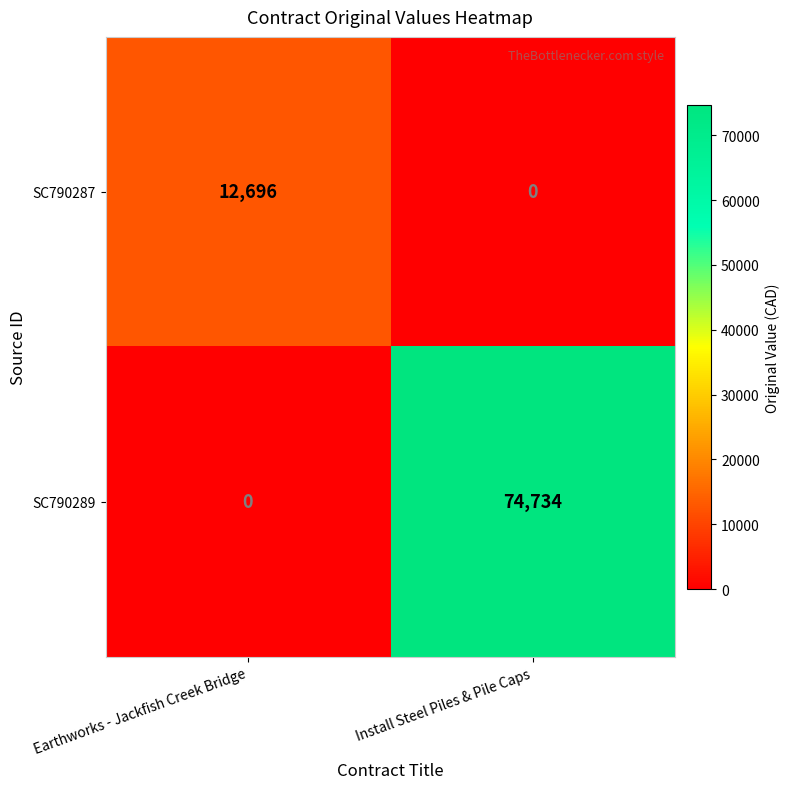

Which series has the largest total across all categories?

SC790289